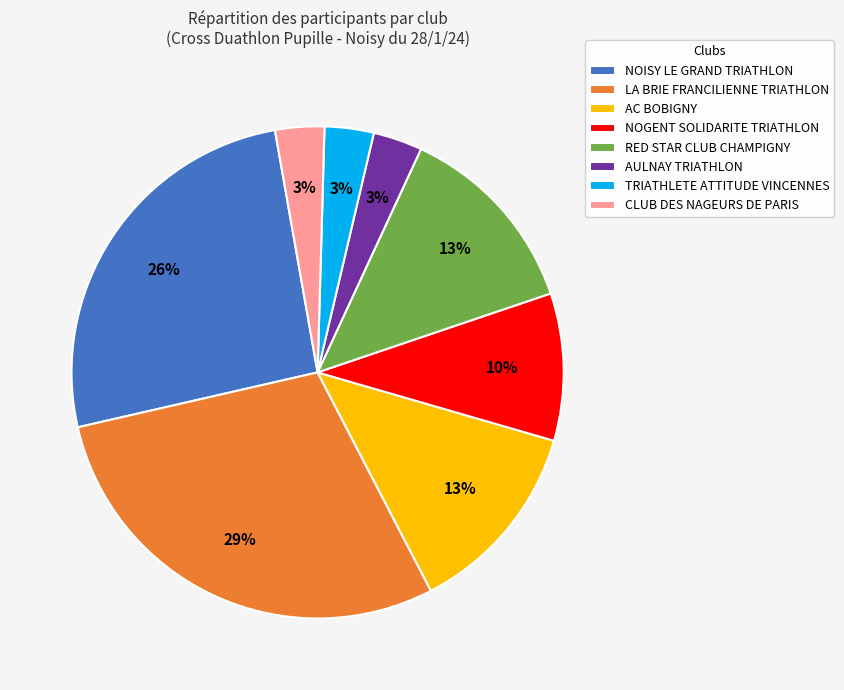

Is the sum of RED STAR CLUB CHAMPIGNY and CLUB DES NAGEURS DE PARIS greater than half?

No